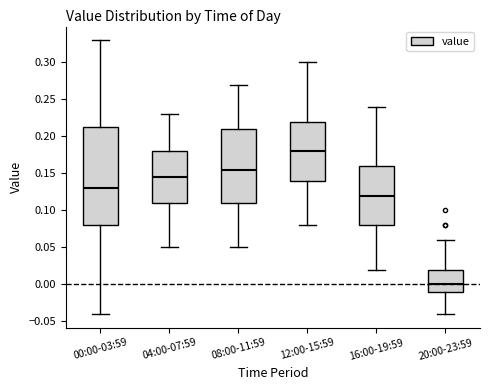

Reading left to right, read every box against the y-axis: the position of its median line, the range the box covers, and the ends of its whiskers. The values are not printed on the chart, so give them approximately, as read against the axis.

00:00-03:59: median 0.130, box 0.080 to 0.215, whiskers -0.040 to 0.330
04:00-07:59: median 0.145, box 0.110 to 0.180, whiskers 0.050 to 0.230
08:00-11:59: median 0.155, box 0.110 to 0.210, whiskers 0.050 to 0.270
12:00-15:59: median 0.180, box 0.140 to 0.220, whiskers 0.080 to 0.300
16:00-19:59: median 0.120, box 0.080 to 0.160, whiskers 0.020 to 0.240
20:00-23:59: median 0.000, box -0.010 to 0.020, whiskers -0.040 to 0.060